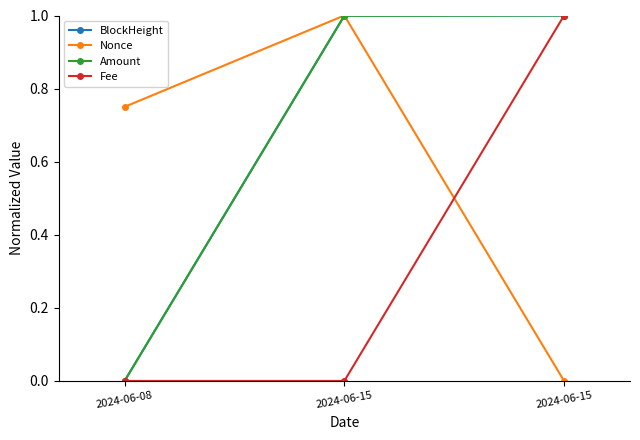

Does the chart have visible grid lines?

No